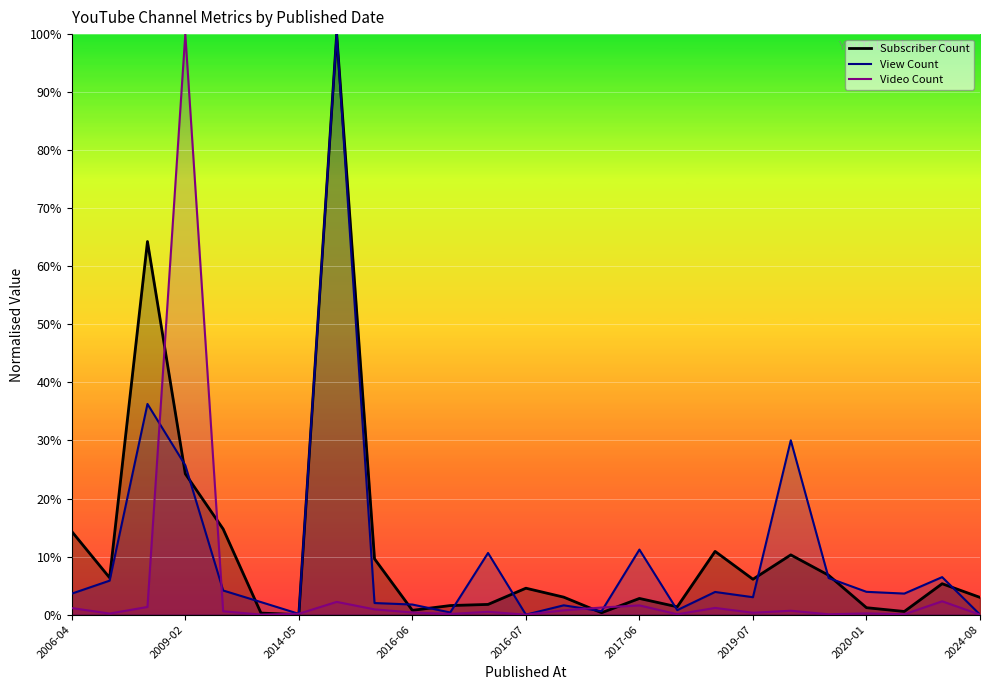

How many lines are shown in the chart?

3